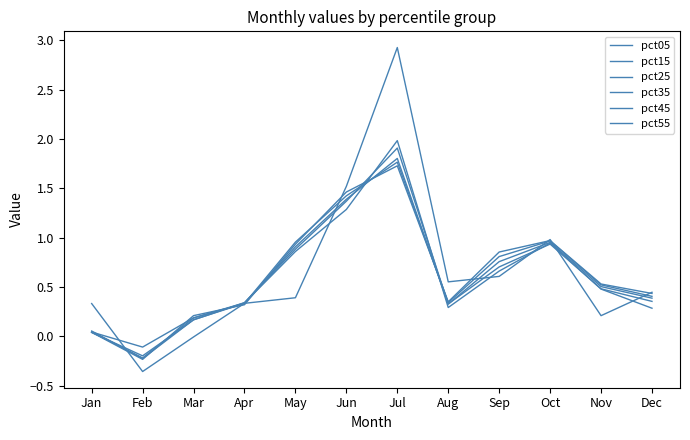

What is the sum of all pct45 values?

7.5